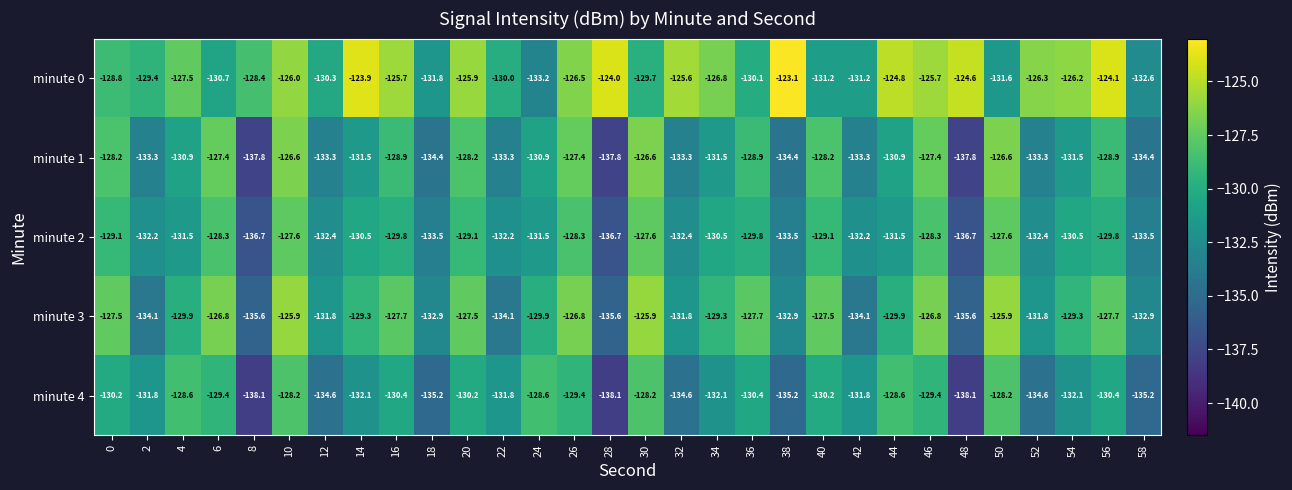

Between 4 and 56, which series saw the biggest shift?

minute 0